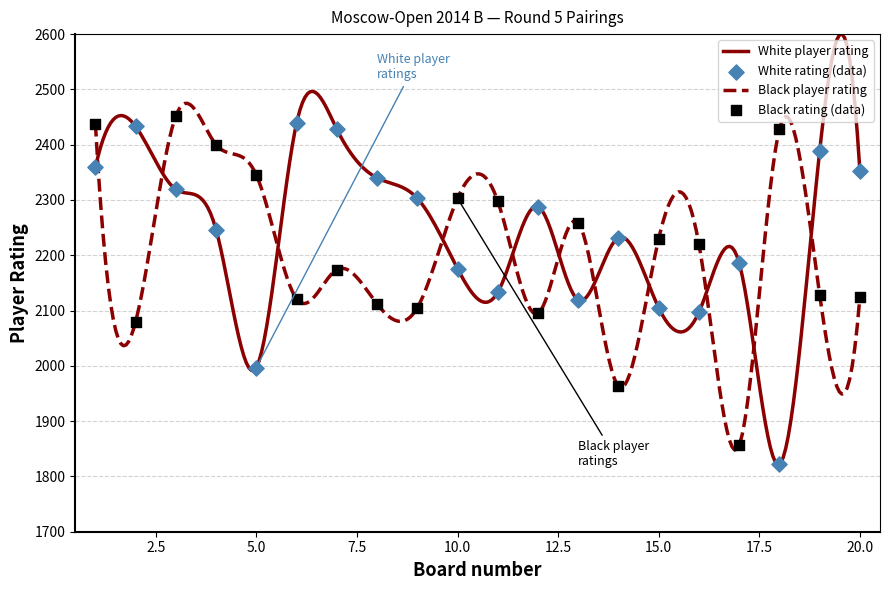

Which series has the largest total across all categories?

White player rating